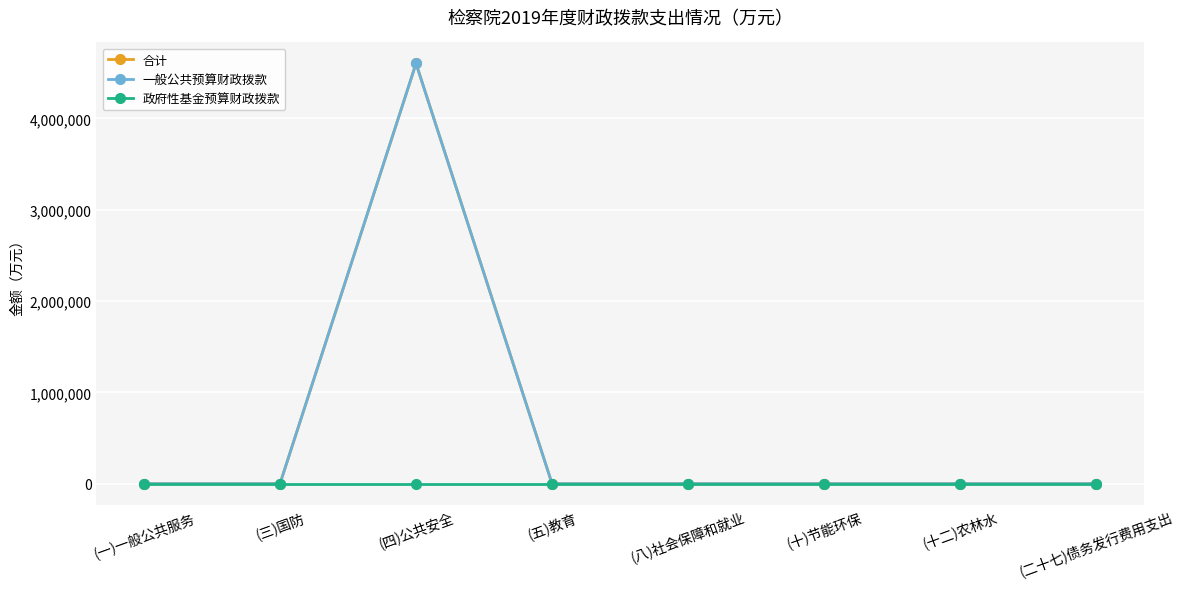

Does the chart have visible grid lines?

Yes